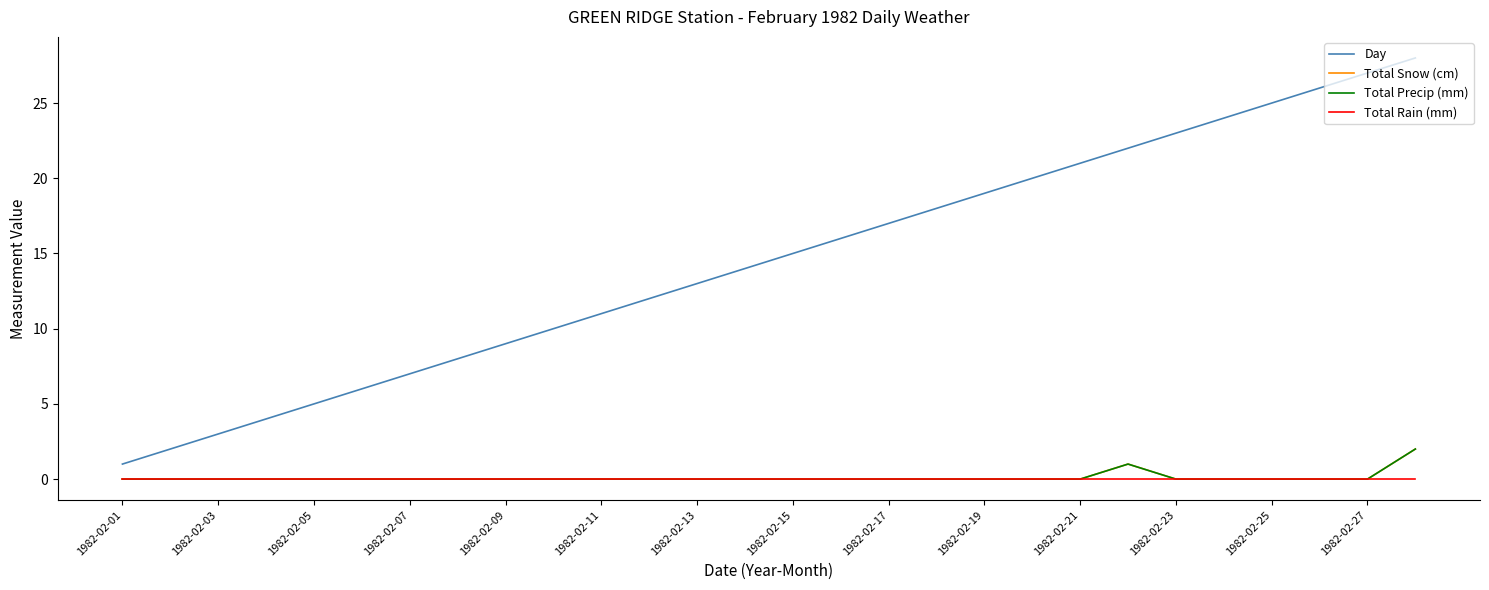

How many lines are shown in the chart?

4